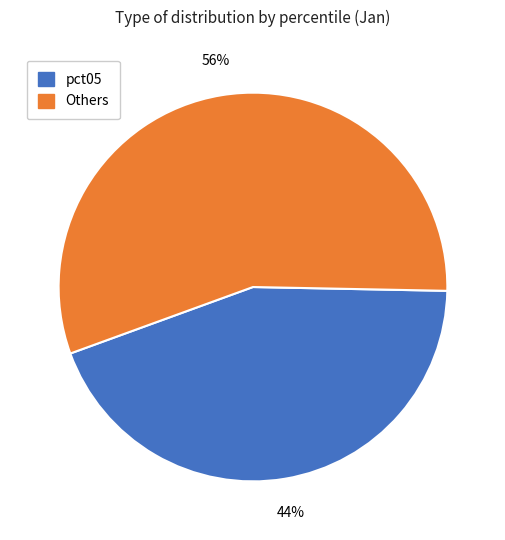

Combined, do Others and pct05 account for over 50%?

Yes